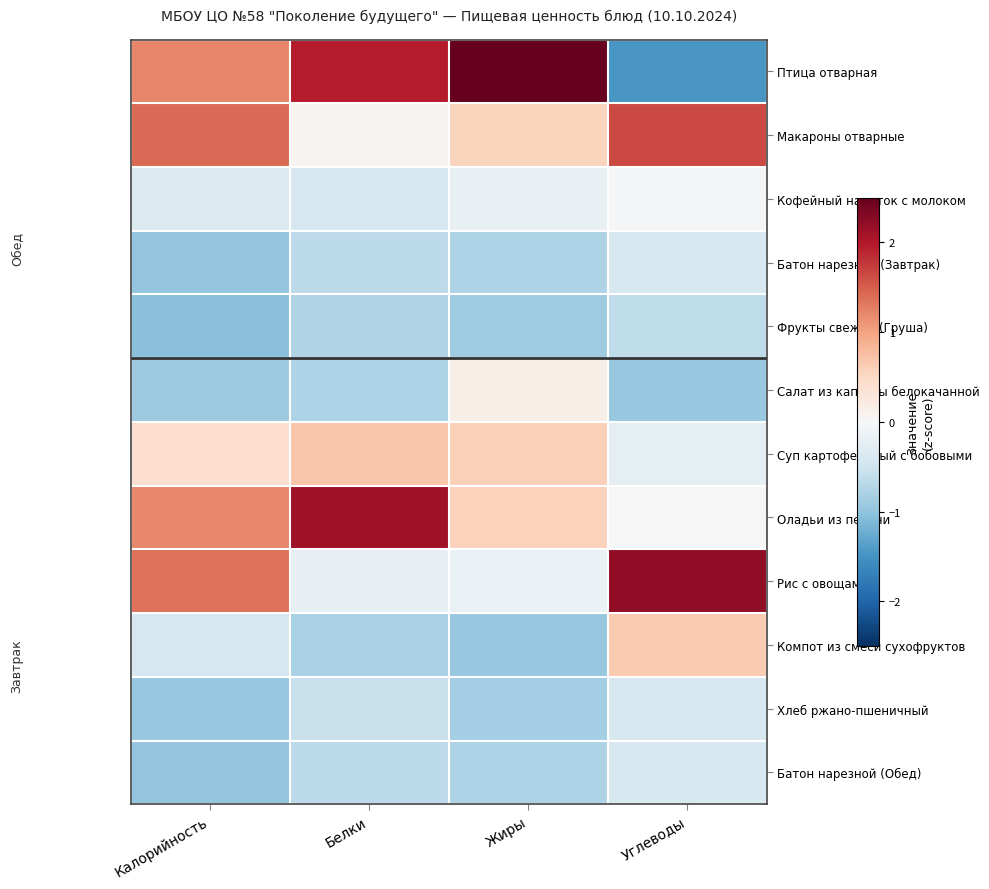

At which category is the sum across all series the highest?

Жиры